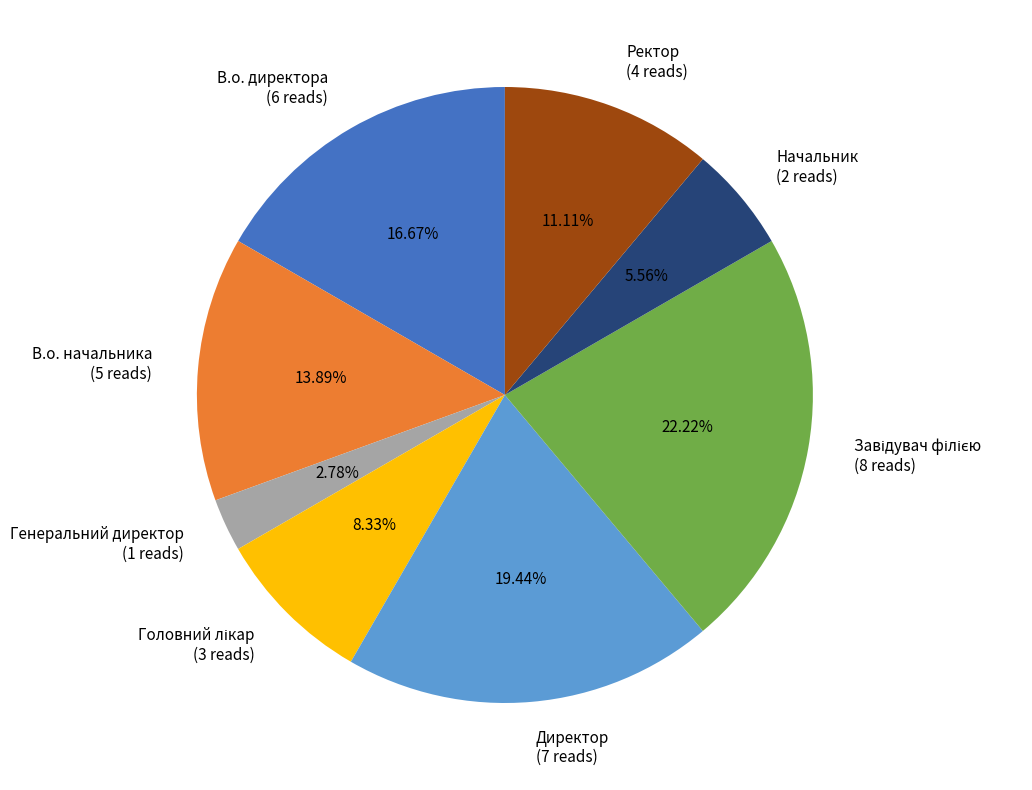

True or false: Директор accounts for 27% of the total.

False